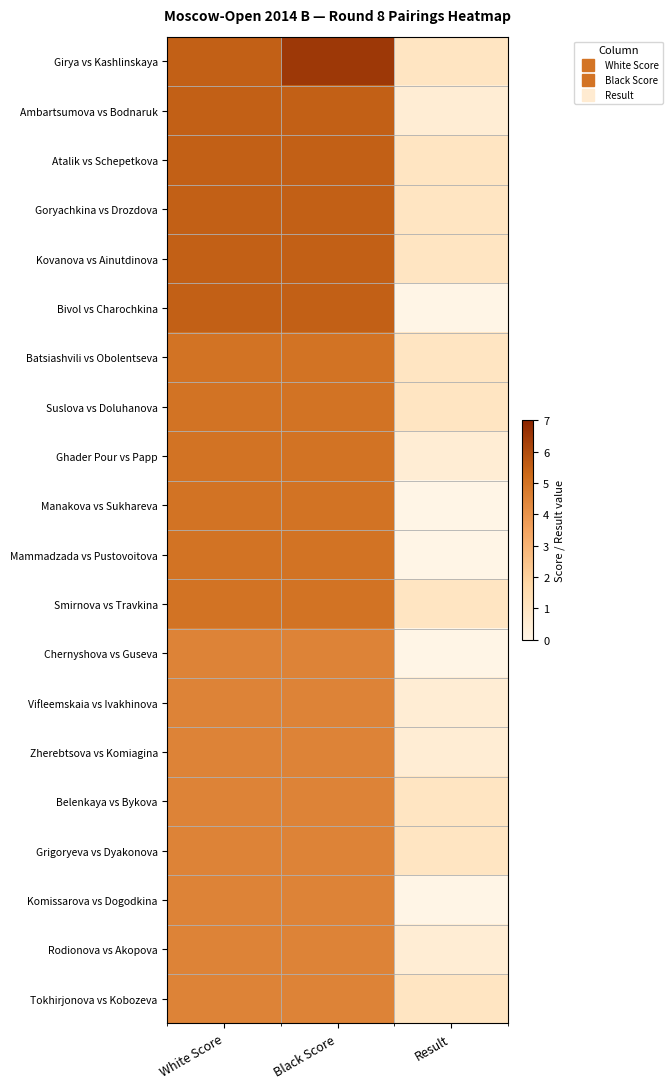

Which series has the widest spread of values?

Girya vs Kashlinskaya